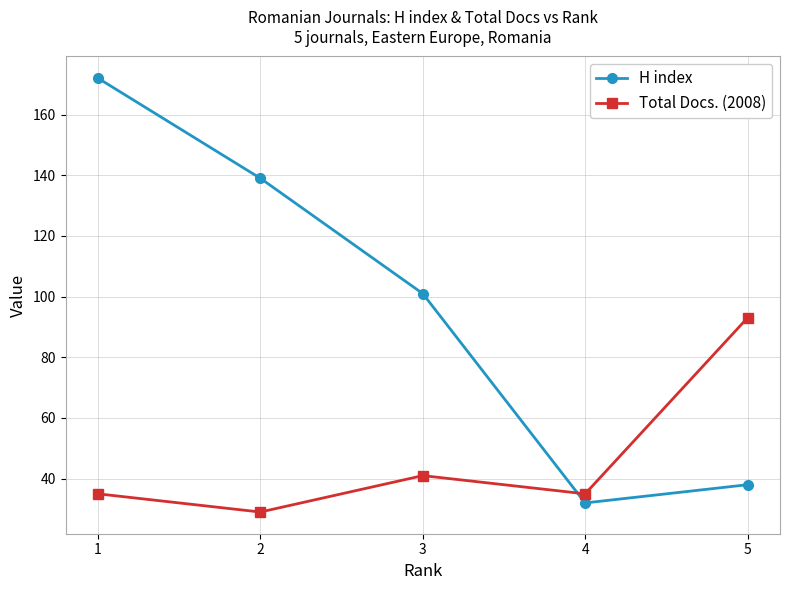

What is the difference between the second highest and second lowest values in the H index series?

101